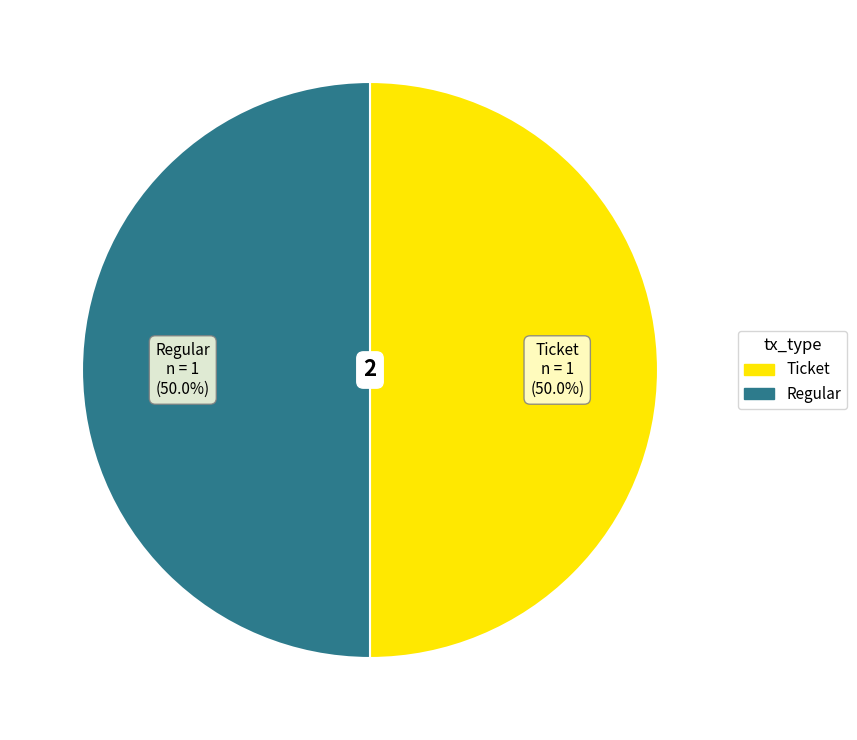

Approximately how many times larger is the value at Ticket compared to Regular?

1.0